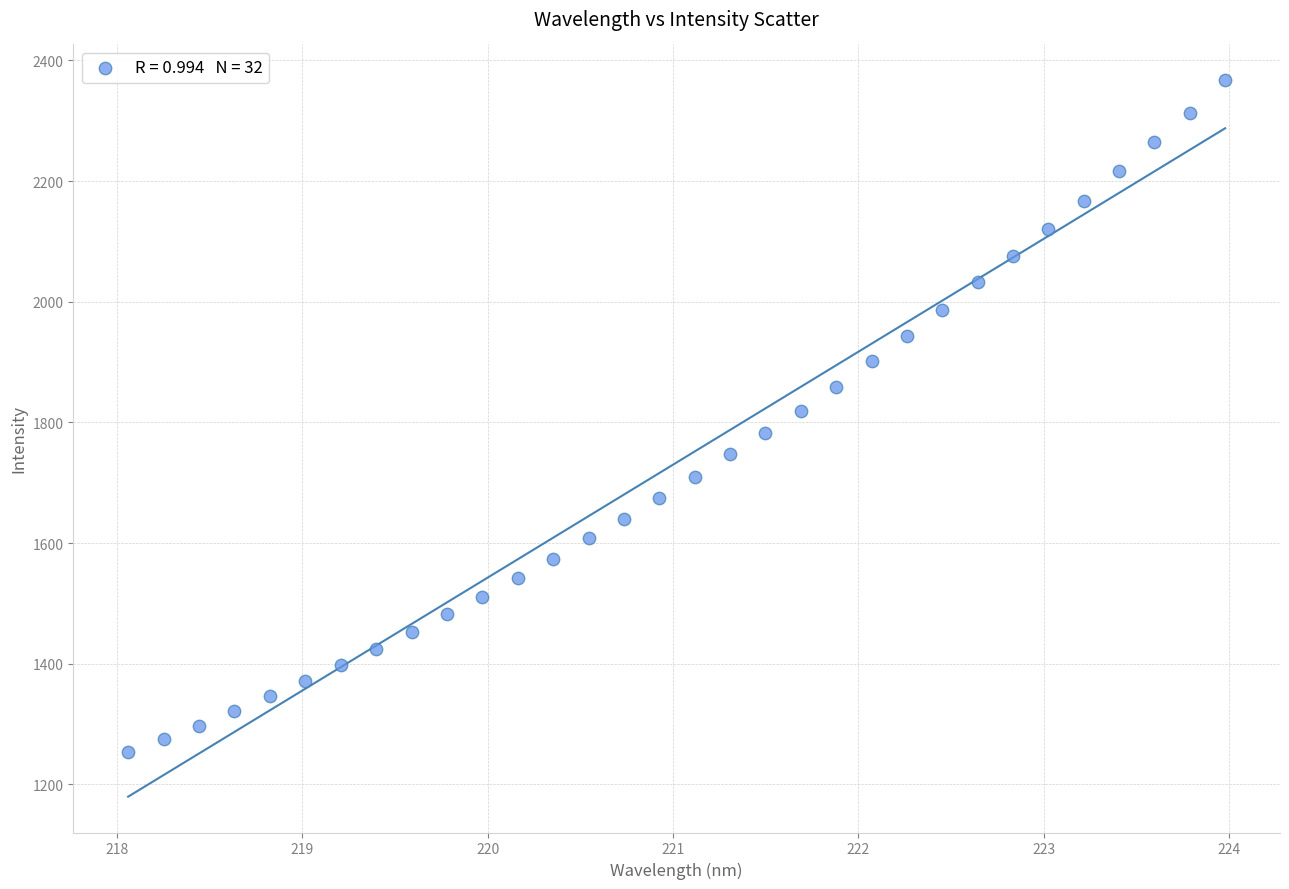

What is the range of X values (max minus min)?

5.9